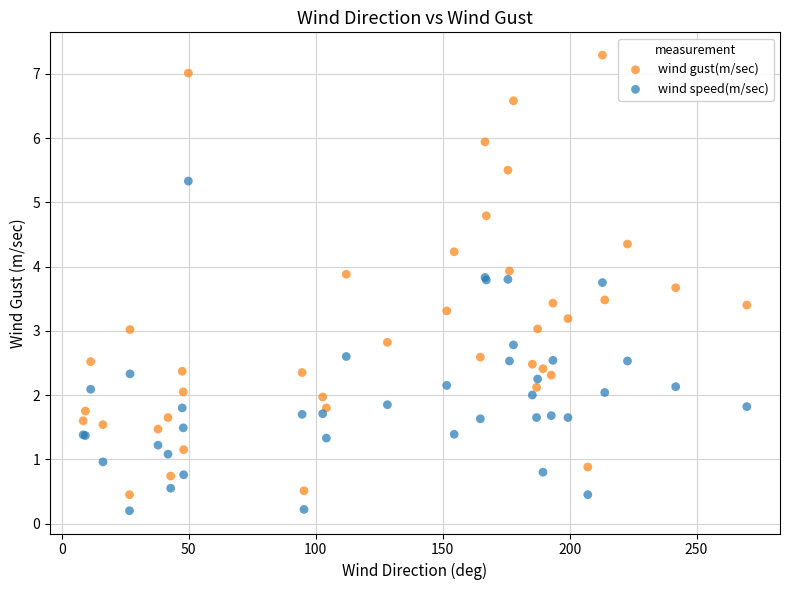

Which series contains the lowest Y value?

wind speed(m/sec)